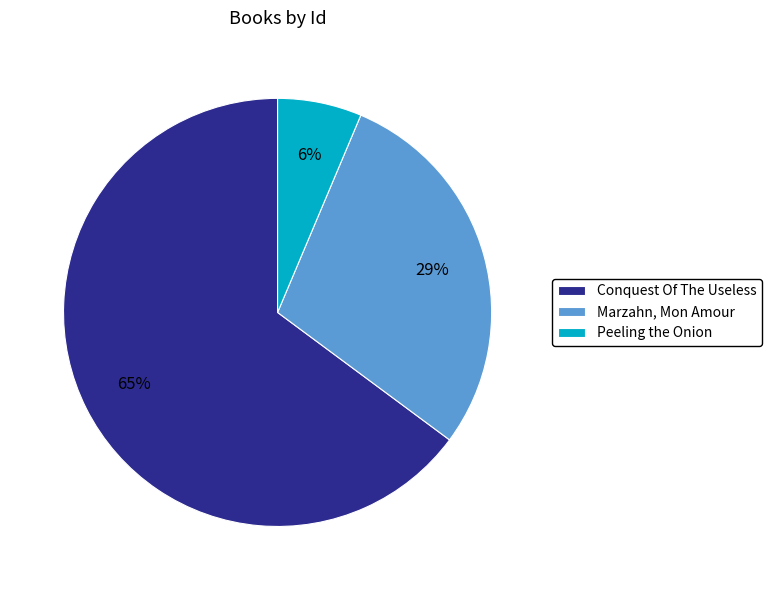

To the nearest percent, what is the combined percentage of Peeling the Onion and Conquest Of The Useless?

71%